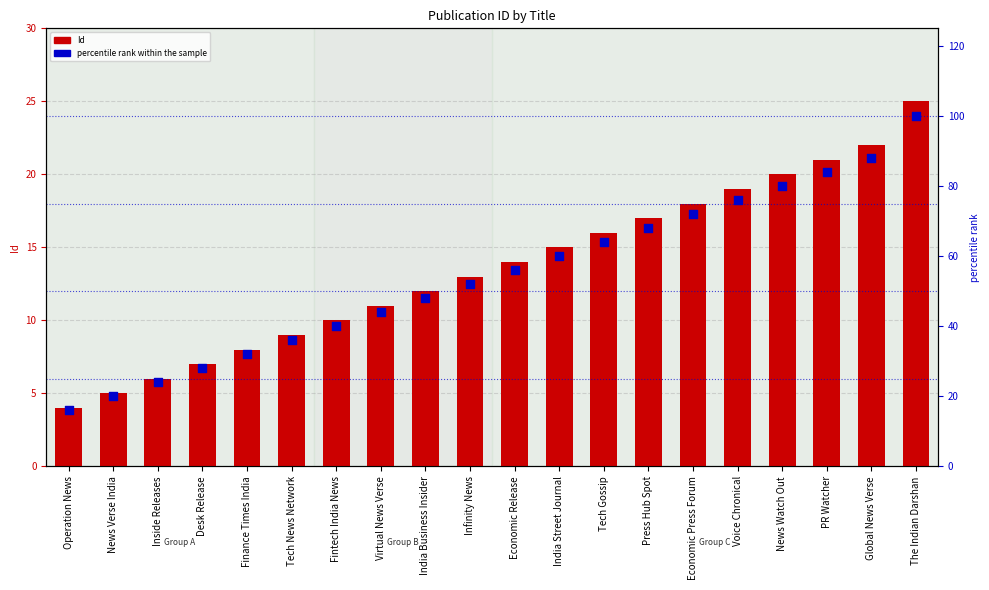

Which series has the largest total across all categories?

percentile rank within the sample